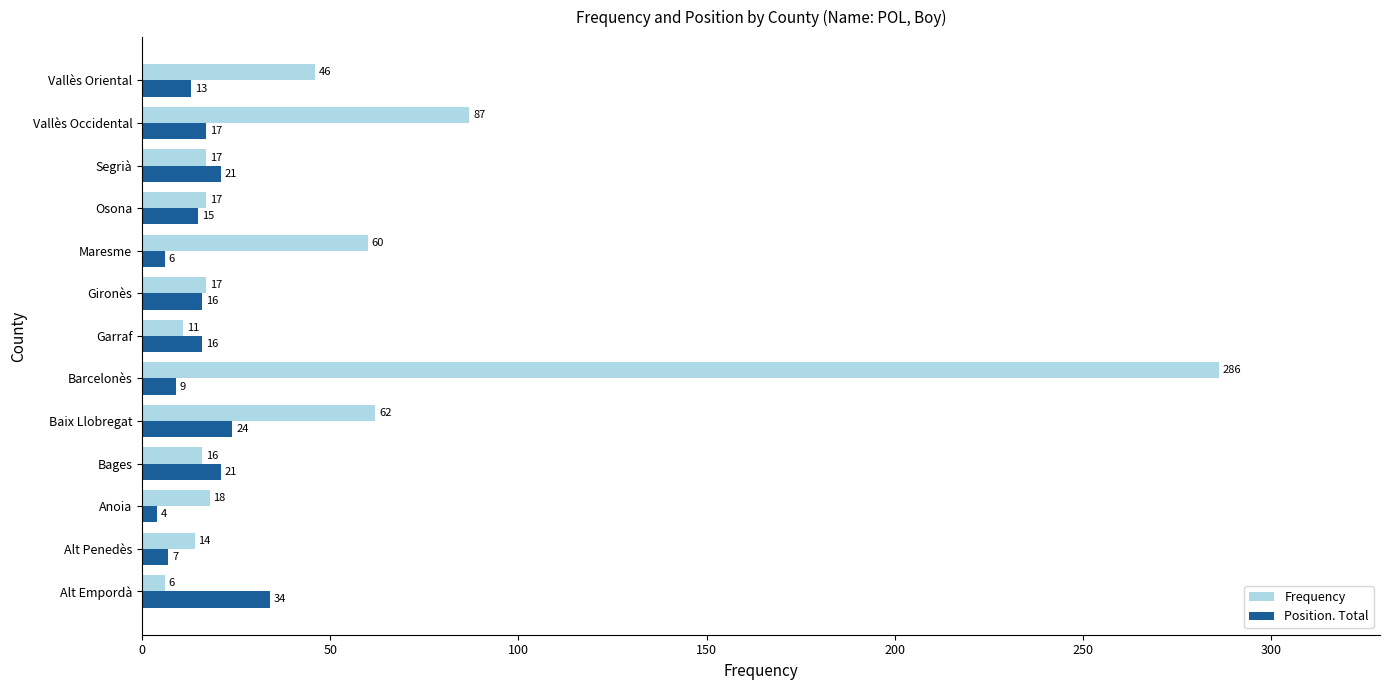

Which series has the widest spread of values?

Frequency